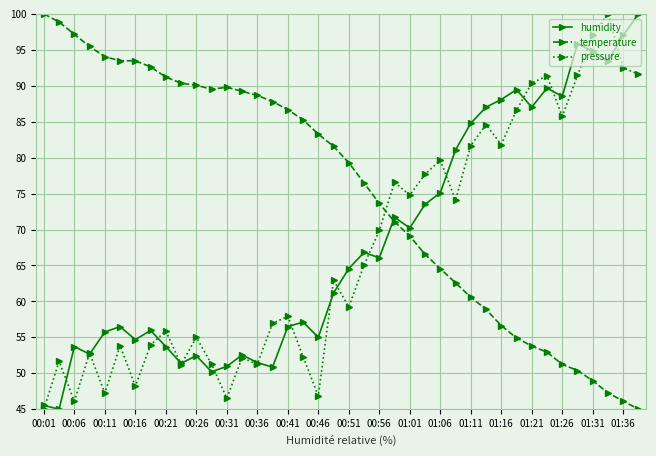

True or false: humidity has more than 2 interior local peaks.

True